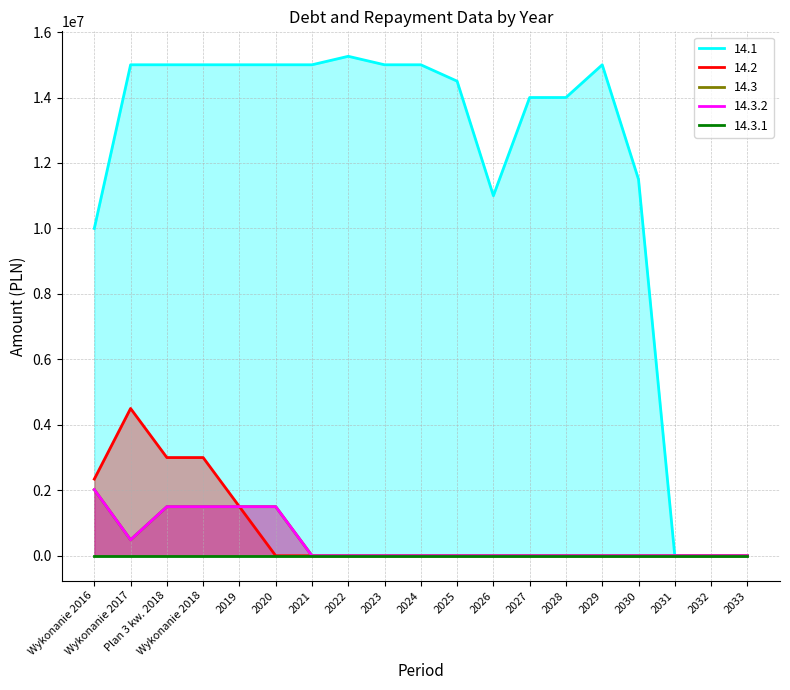

Reading left to right, list all the values displayed in this chart.

14.1: Wykonanie 2016=10000000.0	Wykonanie 2017=15000000.0	Plan 3 kw. 2018=15000000.0	Wykonanie 2018=15000000.0	2019=15000000.0	2020=15000000.0	2021=15000000.0	2022=15259000.0	2023=15000000.0	2024=15000000.0	2025=14500000.0	2026=11000000.0	2027=14000000.0	2028=14000000.0	2029=15000000.0	2030=11500000.0	2031=0.0	2032=0.0	2033=0.0
14.2: Wykonanie 2016=2342775.5	Wykonanie 2017=4500000.0	Plan 3 kw. 2018=3000000.0	Wykonanie 2018=3000000.0	2019=1500000.0	2020=0.0	2021=0.0	2022=0.0	2023=0.0	2024=0.0	2025=0.0	2026=0.0	2027=0.0	2028=0.0	2029=0.0	2030=0.0	2031=0.0	2032=0.0	2033=0.0
14.3: Wykonanie 2016=2021402.1	Wykonanie 2017=488000.0	Plan 3 kw. 2018=1500000.0	Wykonanie 2018=1500000.0	2019=1500000.0	2020=1500000.0	2021=0.0	2022=0.0	2023=0.0	2024=0.0	2025=0.0	2026=0.0	2027=0.0	2028=0.0	2029=0.0	2030=0.0	2031=0.0	2032=0.0	2033=0.0
14.3.2: Wykonanie 2016=2021402.1	Wykonanie 2017=488000.0	Plan 3 kw. 2018=1500000.0	Wykonanie 2018=1500000.0	2019=1500000.0	2020=1500000.0	2021=0.0	2022=0.0	2023=0.0	2024=0.0	2025=0.0	2026=0.0	2027=0.0	2028=0.0	2029=0.0	2030=0.0	2031=0.0	2032=0.0	2033=0.0